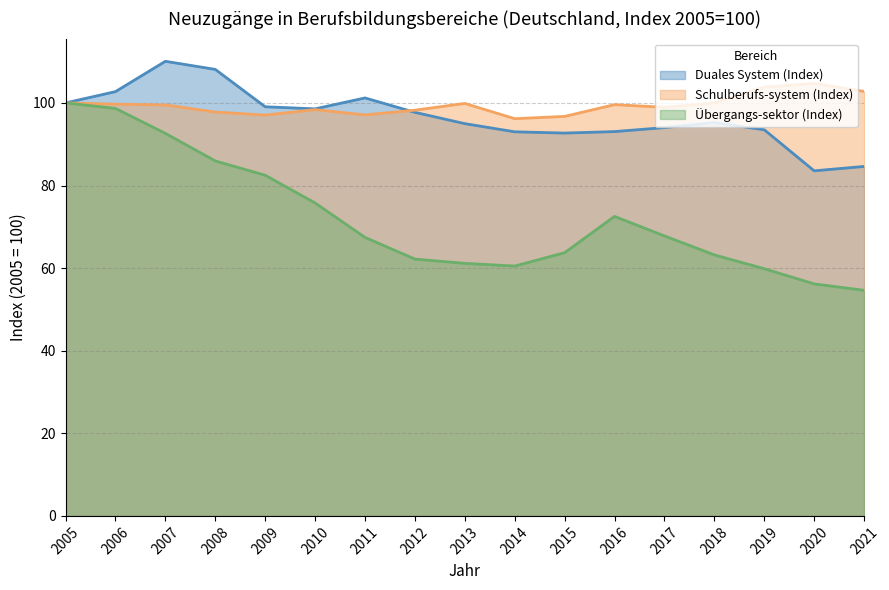

Reading right to left, transcribe all the data shown in this chart.

Duales System (Index): 84.6	83.6	93.5	95.2	94.0	93.1	92.7	93.0	95.0	97.7	101.2	98.6	99.1	108.1	110.1	102.7	100.0
Schulberufs-system (Index): 102.8	104.7	103.8	100.0	98.9	99.6	96.7	96.2	99.9	98.2	97.1	98.4	97.1	97.8	99.5	99.7	100.0
Übergangs-sektor (Index): 54.6	56.2	59.9	63.2	67.8	72.5	63.7	60.5	61.2	62.2	67.4	75.8	82.5	85.9	92.6	98.7	100.0